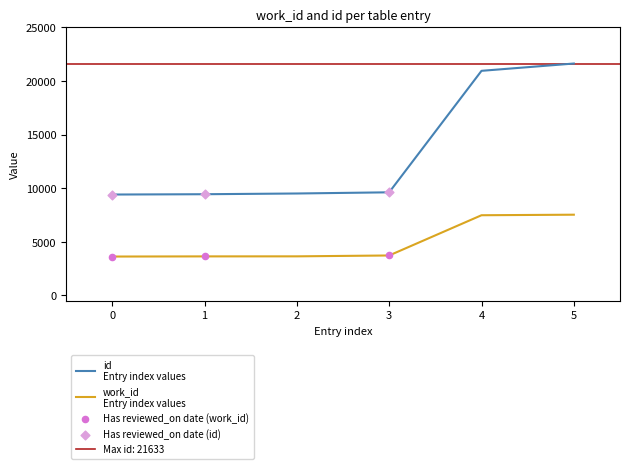

Which series has the largest total across all categories?

id